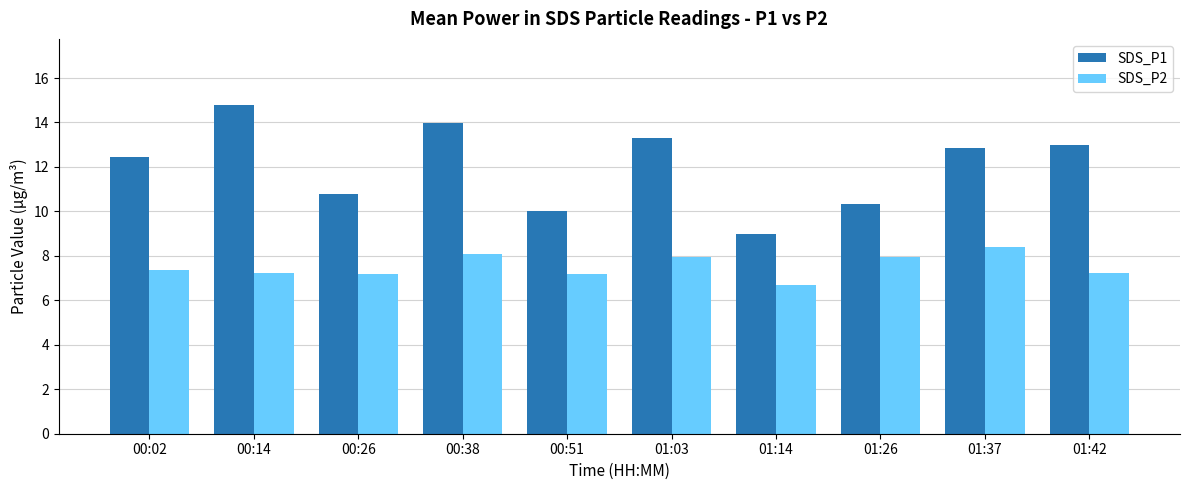

What is the difference between the highest and lowest values at 01:26?

2.4